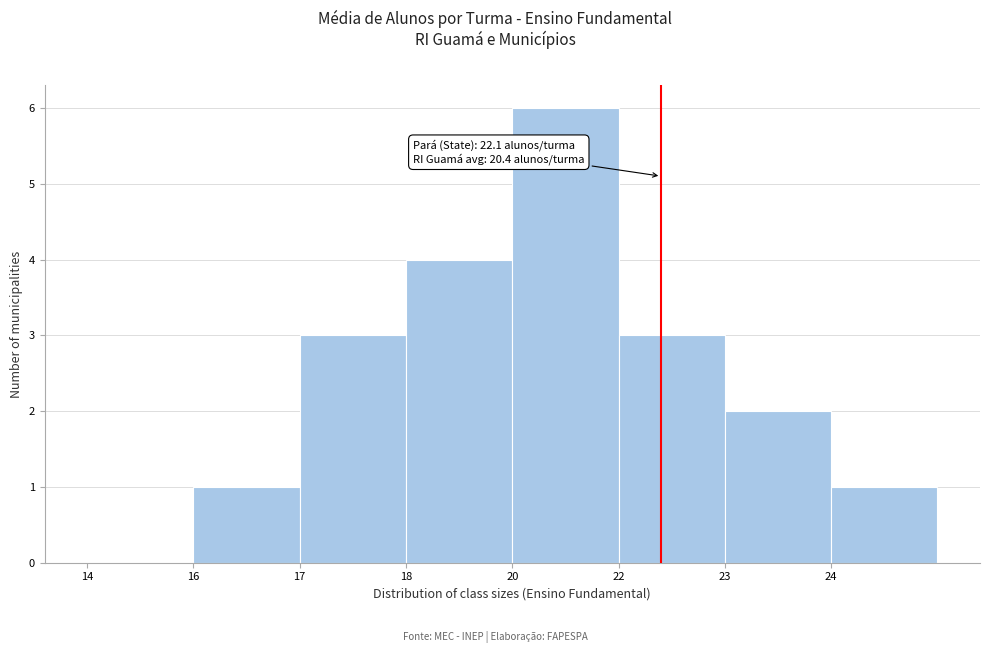

Reading left to right, list all the values displayed in this chart.

14=0	16=1	17=3	18=4	20=6	22=3	23=2	24=1